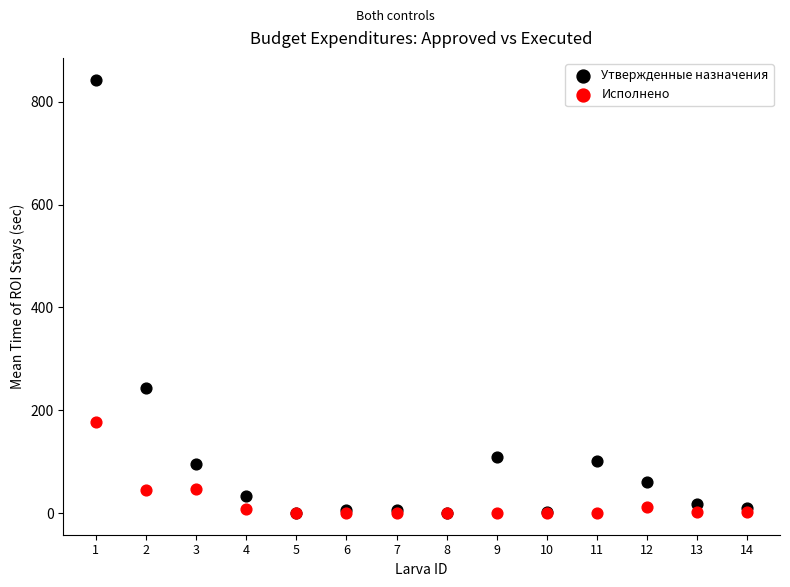

What are all the series names shown in the legend?

Утвержденные назначения, Исполнено